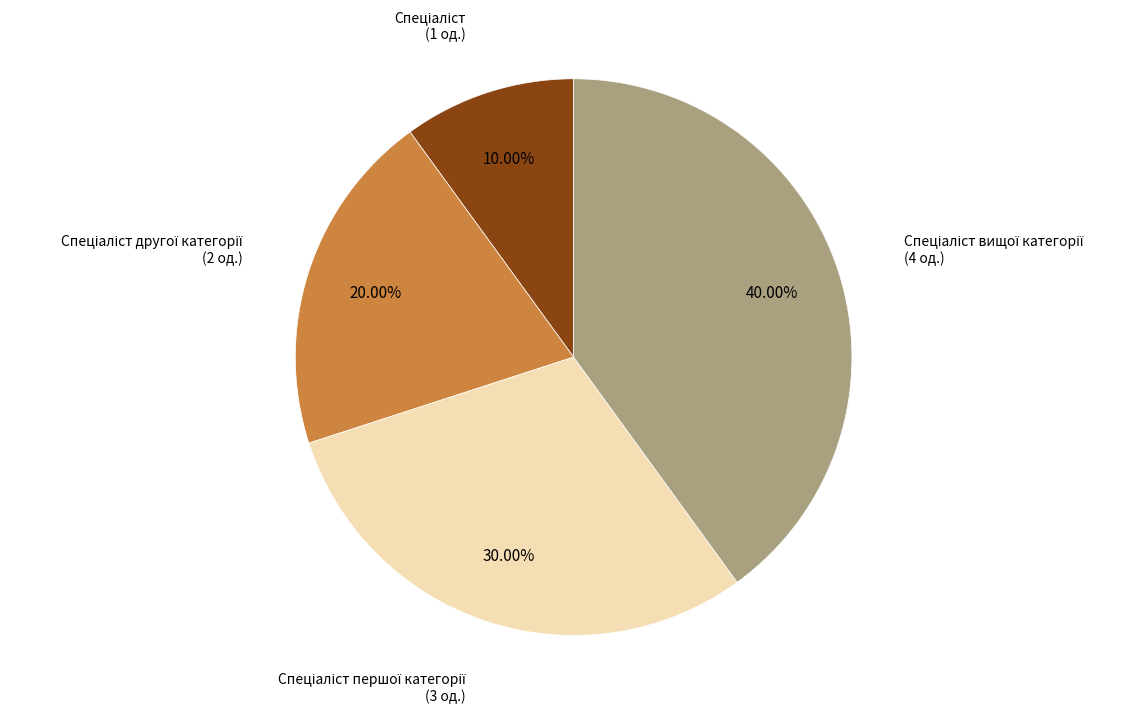

Does any single category account for the majority?

No